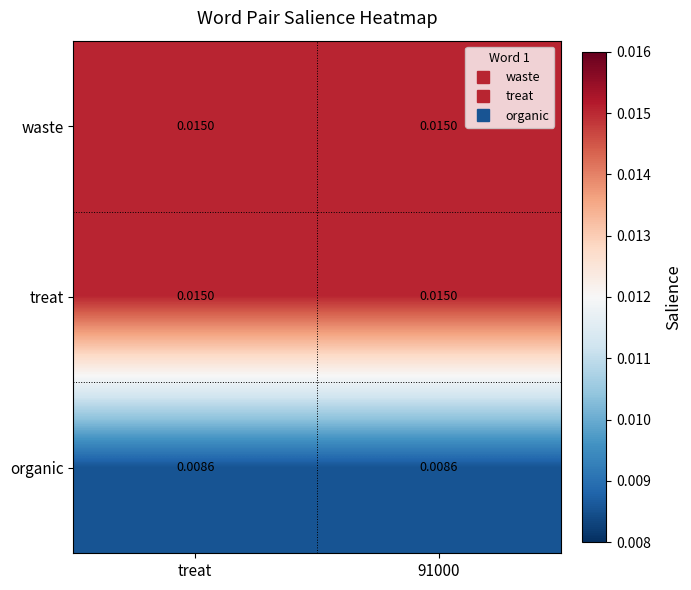

Is the value of organic at treat greater than the value of waste at 91000?

No